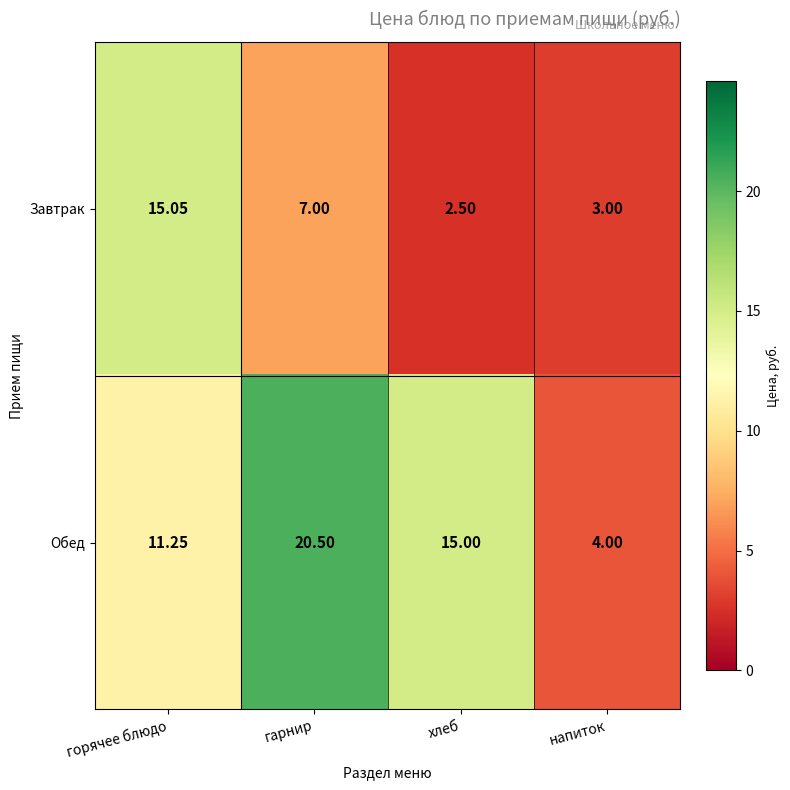

Rank the categories by Обед value from lowest to highest.

напиток, горячее блюдо, хлеб, гарнир